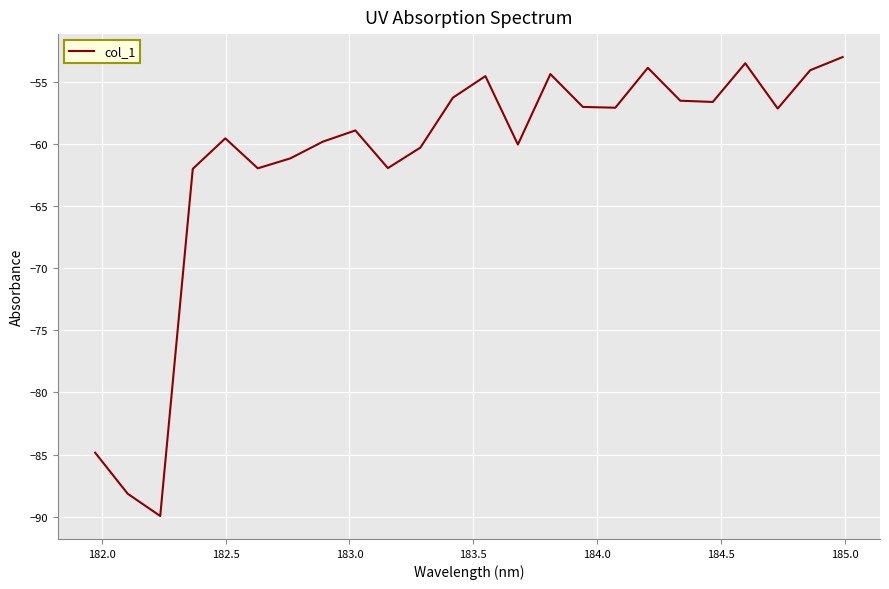

What is the sum of all values?

-1473.0